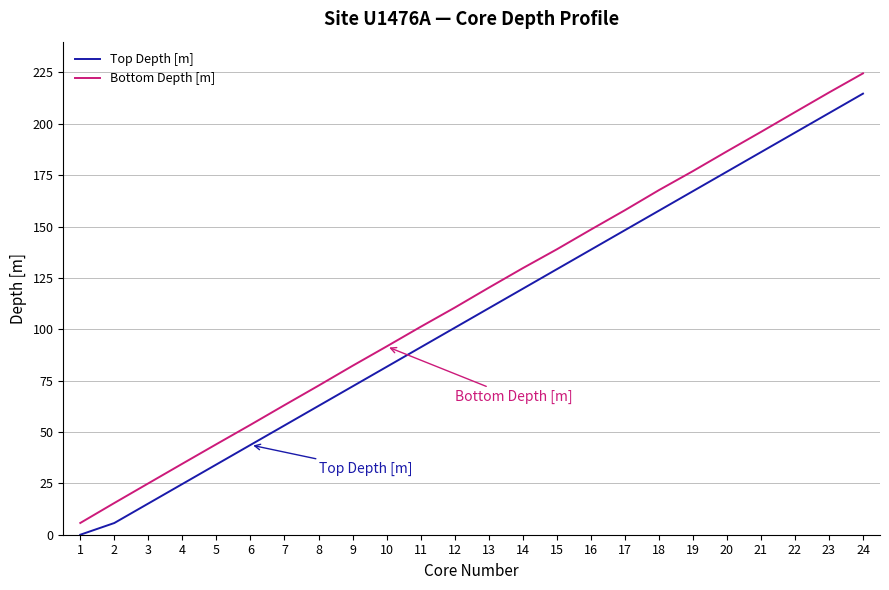

True or false: Bottom Depth [m] and Top Depth [m] cross at least once.

False